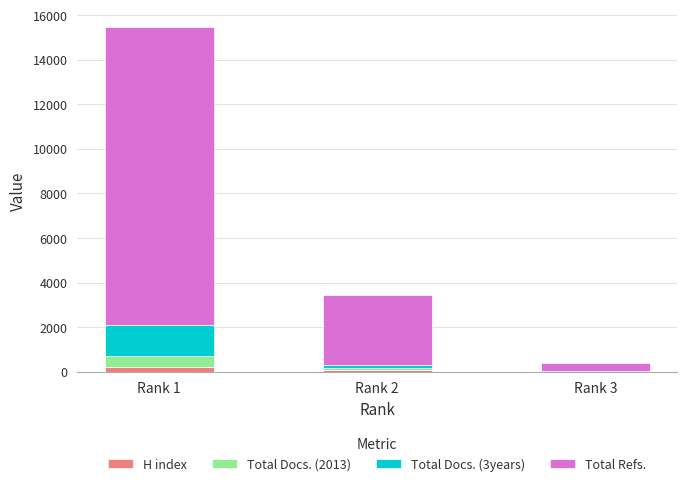

At which category is the sum across all series the highest?

Rank 1